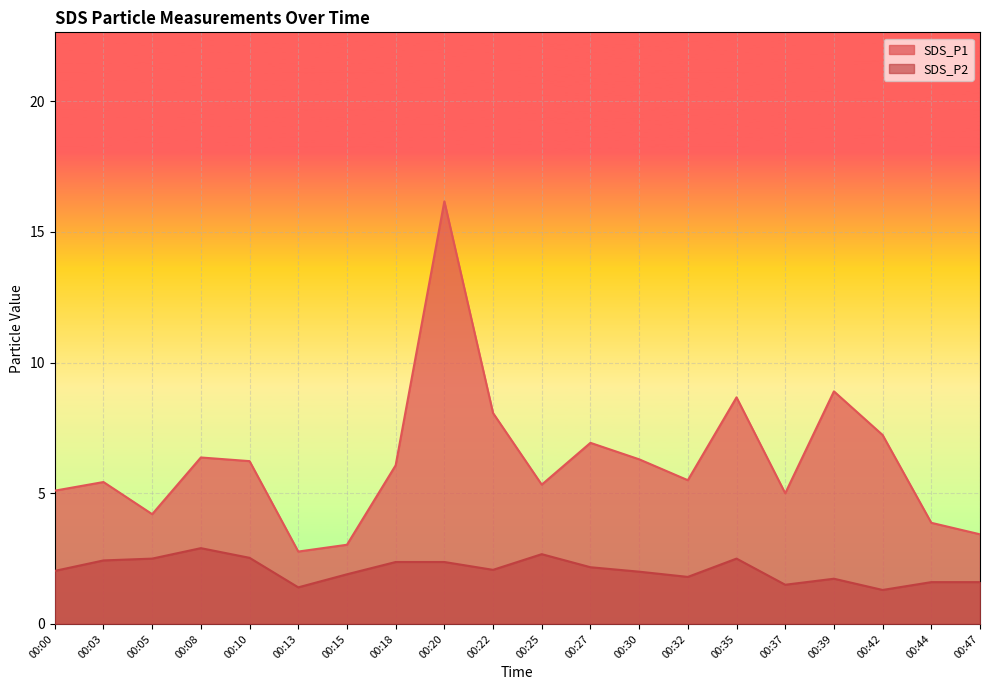

Which series has the largest range (max minus min)?

SDS_P1